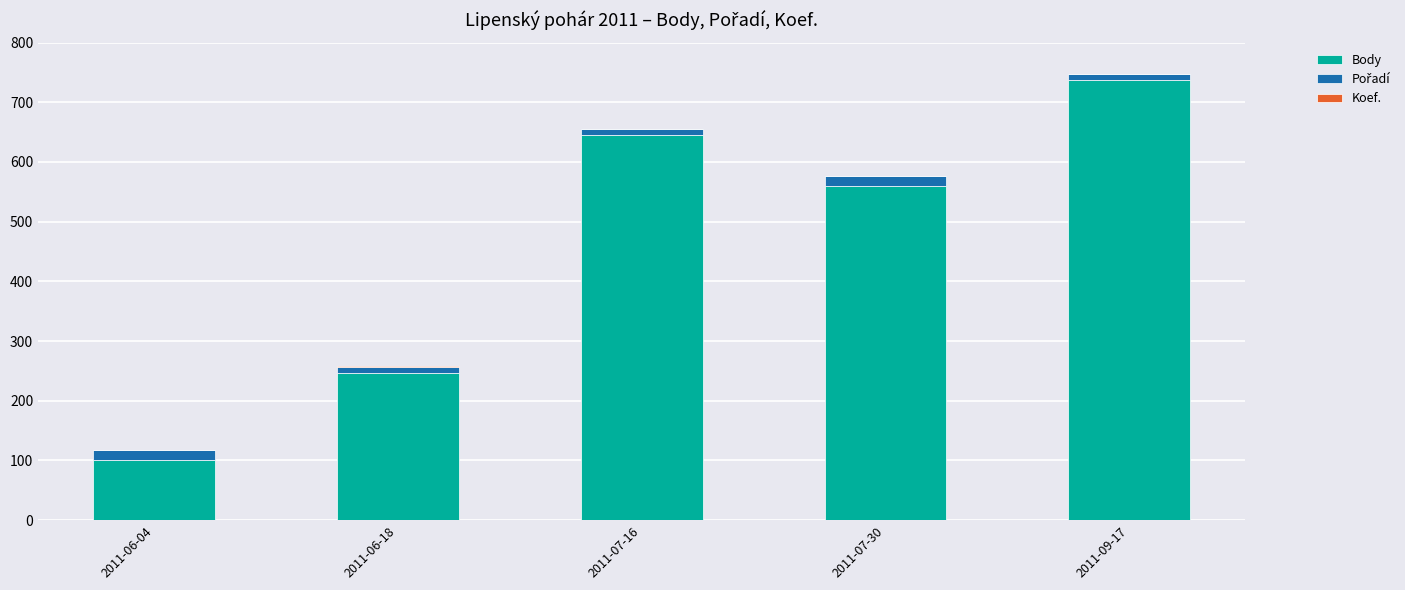

The value of Body at 2011-07-16 is 645. True or false?

True